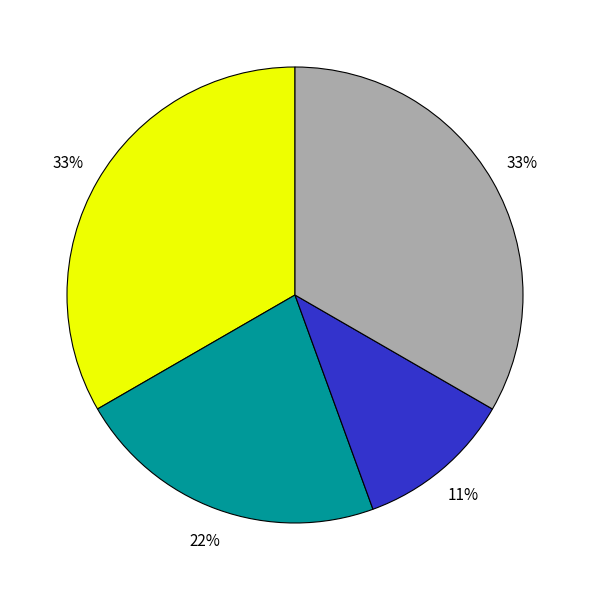

To the nearest percent, what is the average slice percentage?

25%